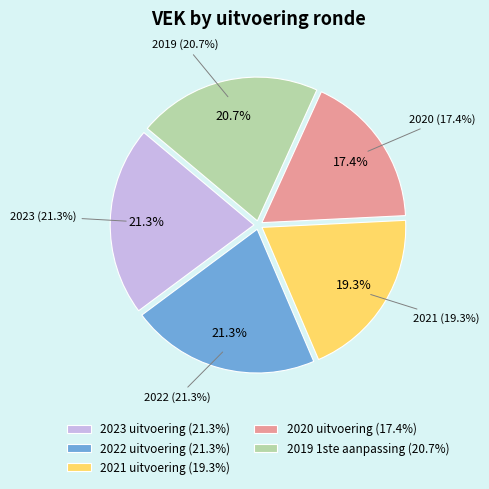

Which slice is the largest?

2023 uitvoering